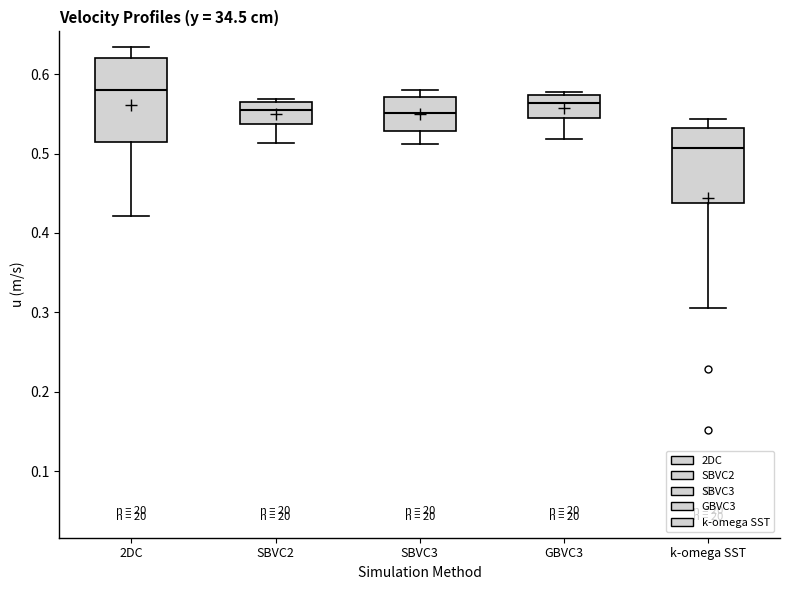

Reading left to right, transcribe this box plot: for each box, give where its median line is, the range the box spans, and where its two whiskers end, as read against the y-axis. The values are not printed on the chart, so give them approximately, as read against the axis.

2DC: median 0.58, box 0.51 to 0.62, whiskers 0.42 to 0.63
SBVC2: median 0.55, box 0.54 to 0.57, whiskers 0.51 to 0.57 (just above the box's upper edge)
SBVC3: median 0.55, box 0.53 to 0.57, whiskers 0.51 to 0.58
GBVC3: median 0.56, box 0.54 to 0.57, whiskers 0.52 to 0.58
k-omega SST: median 0.51, box 0.44 to 0.53, whiskers 0.30 to 0.54